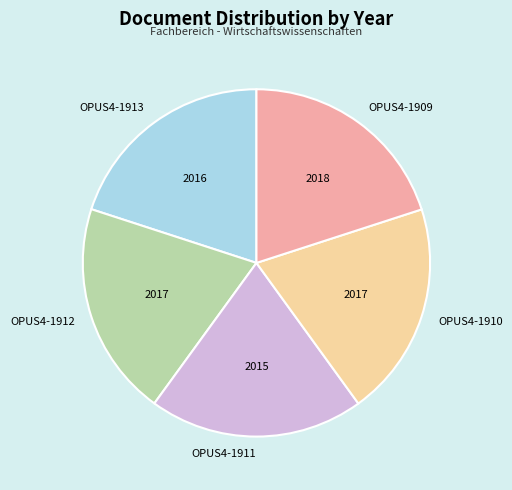

Is it true that OPUS4-1913 is 20% of the pie?

True